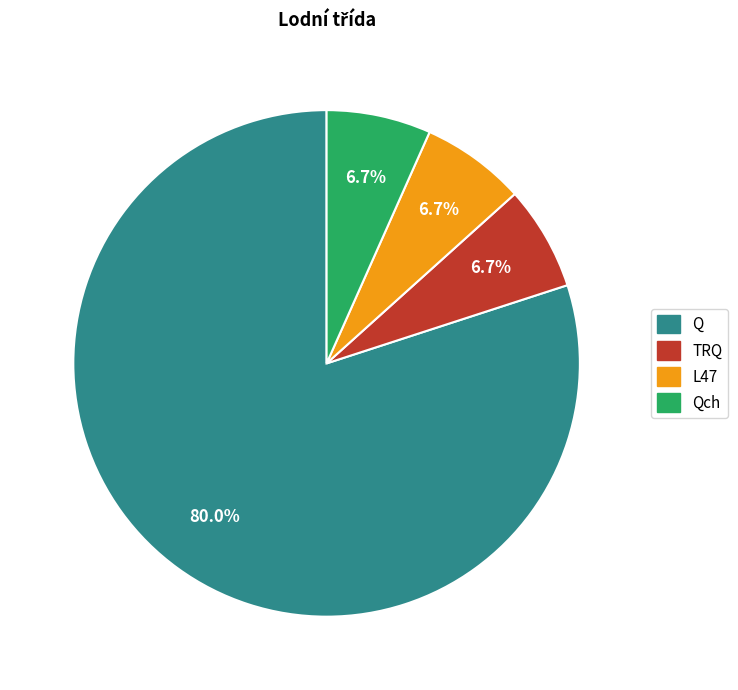

Is there any slice that represents more than half of the pie?

Yes